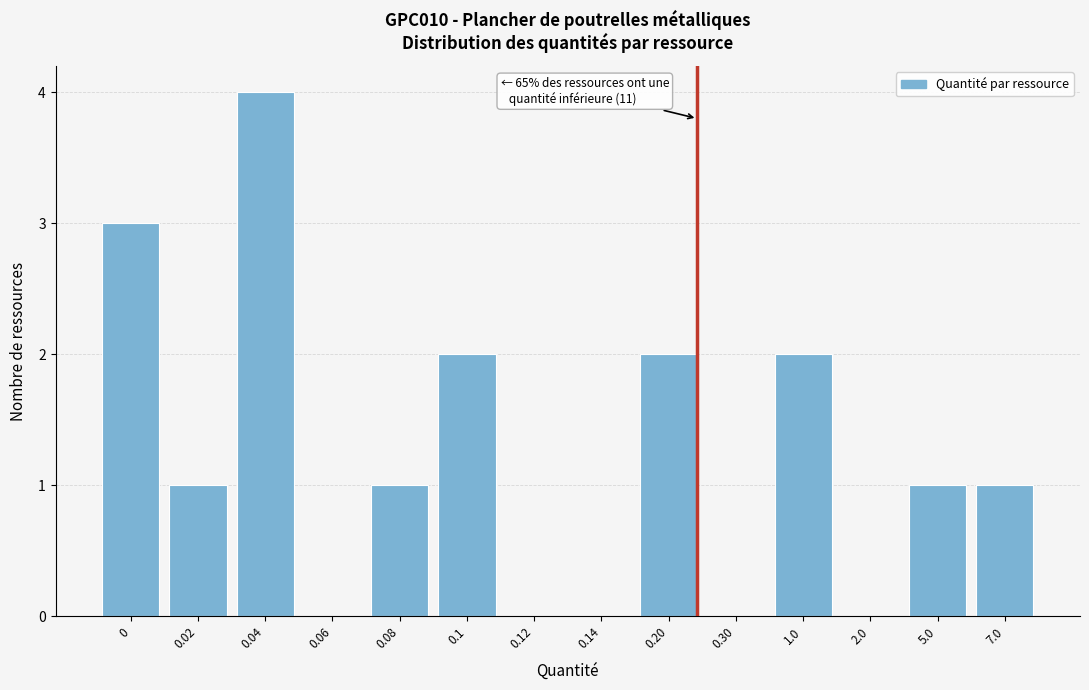

Reading left to right, transcribe all the data shown in this chart.

0=3	0.02=1	0.04=4	0.06=0	0.08=1	0.1=2	0.12=0	0.14=0	0.20=2	0.30=0	1.0=2	2.0=0	5.0=1	7.0=1